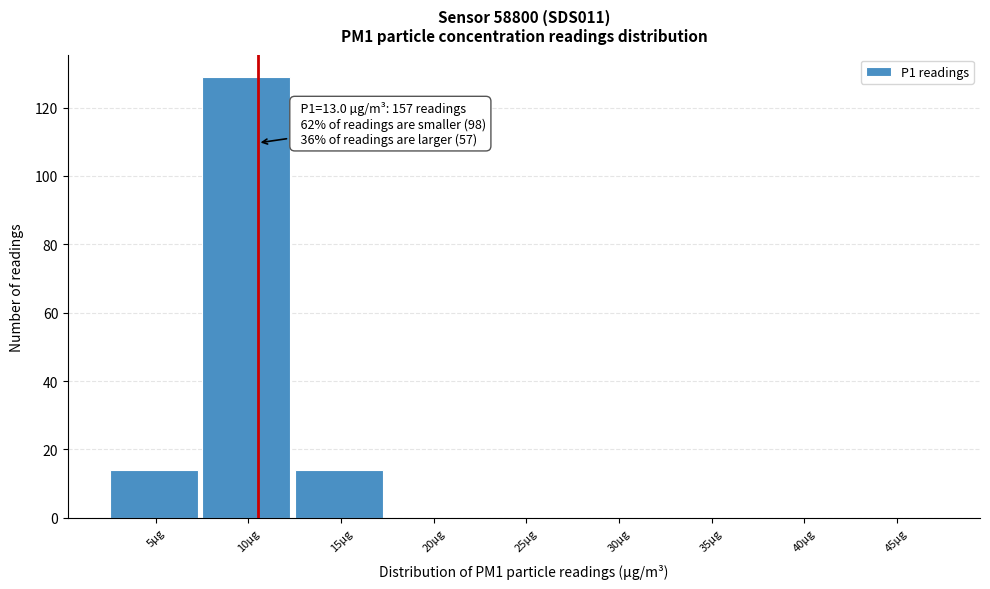

Reading right to left, what are all the values shown in this chart?

45µg=0	40µg=0	35µg=0	30µg=0	25µg=0	20µg=0	15µg=14	10µg=129	5µg=14